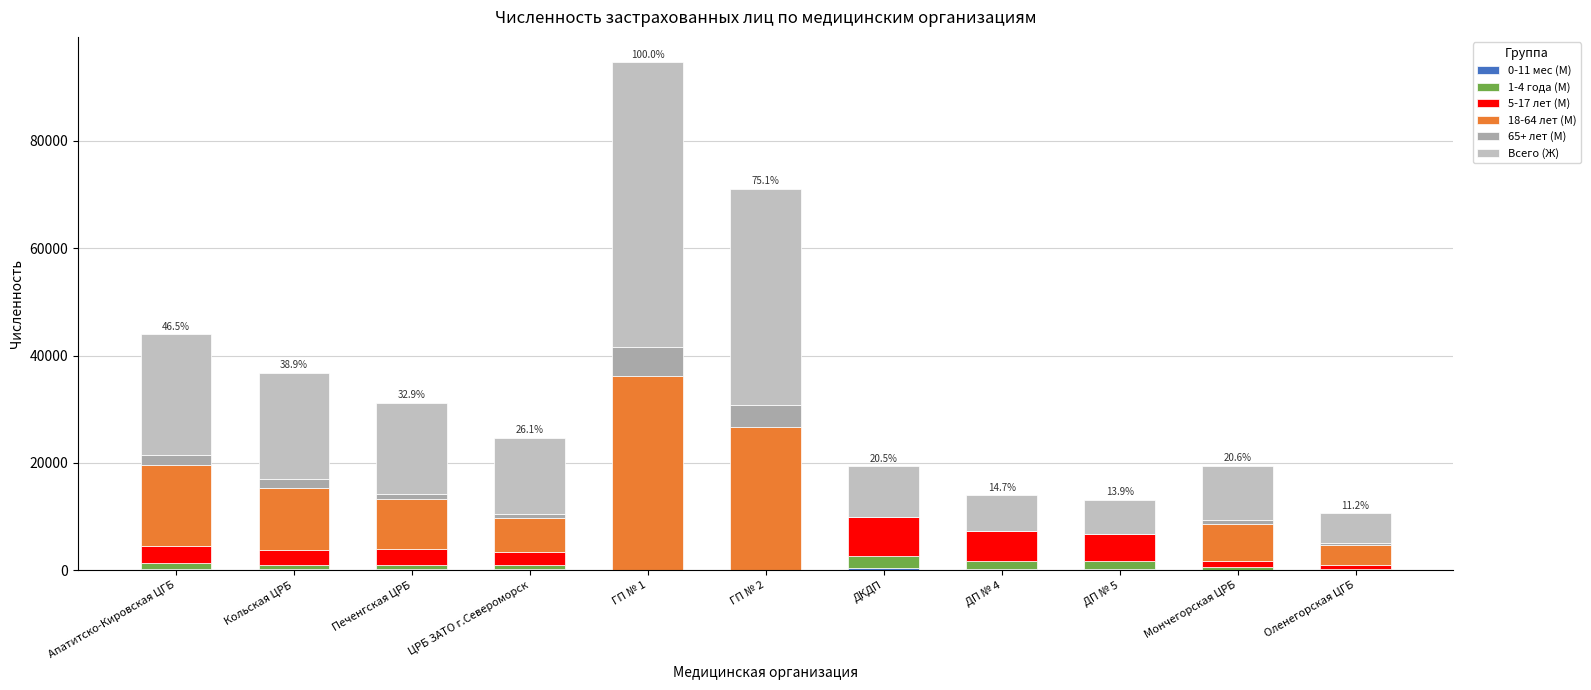

How many categories are shown in the chart?

11